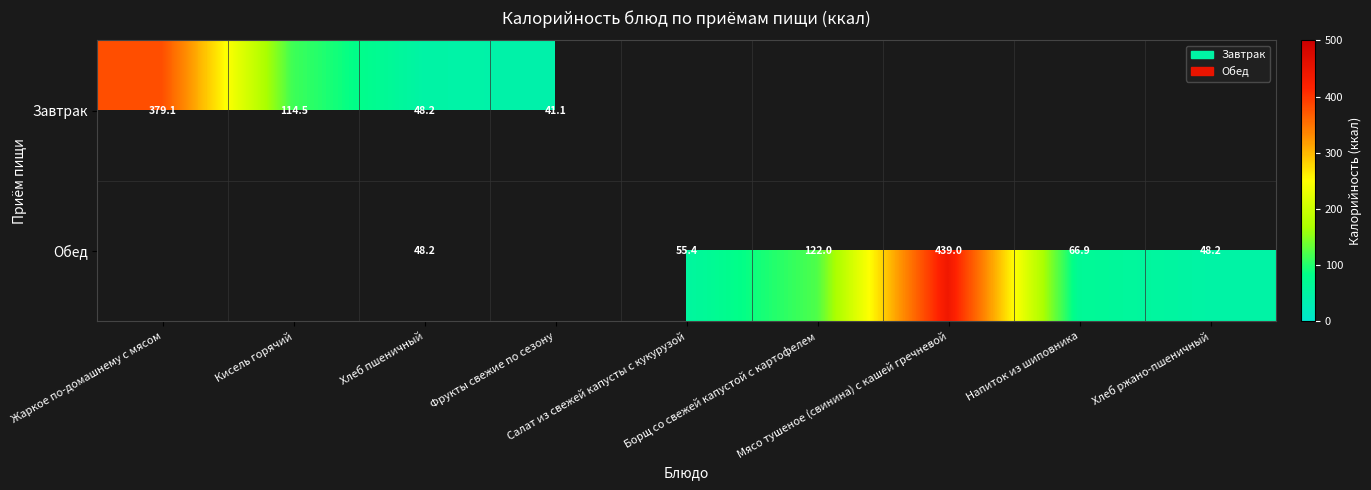

Which category has the lowest value across all series?

Фрукты свежие по сезону